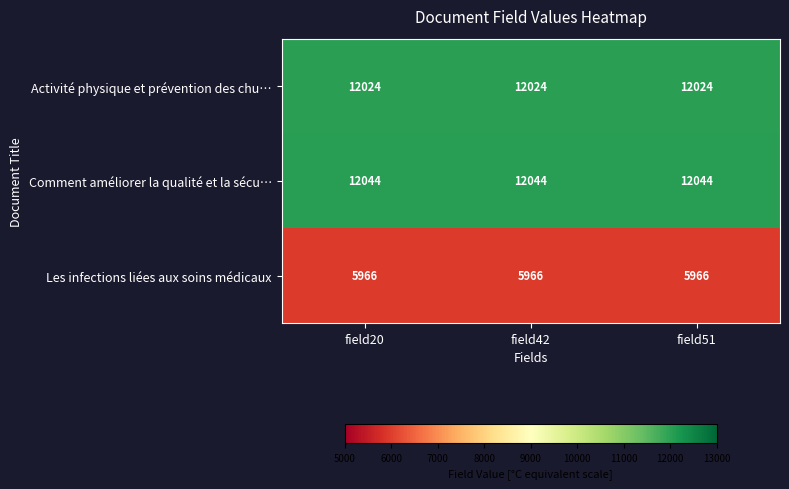

Rank the series by their maximum value, from lowest to highest.

Les infections liées aux soins médicaux, Activité physique et prévention des chu…, Comment améliorer la qualité et la sécu…